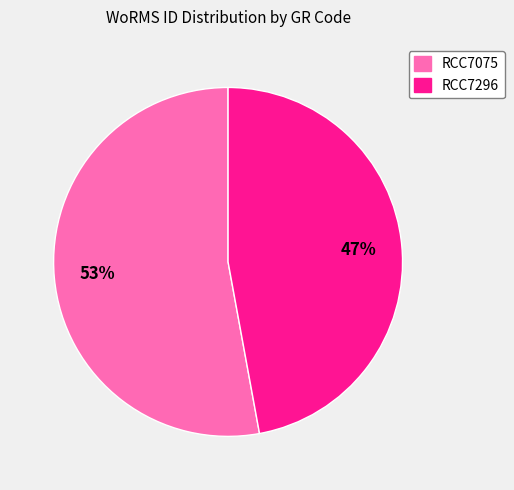

The RCC7075 slice represents 53% of the pie. True or false?

True